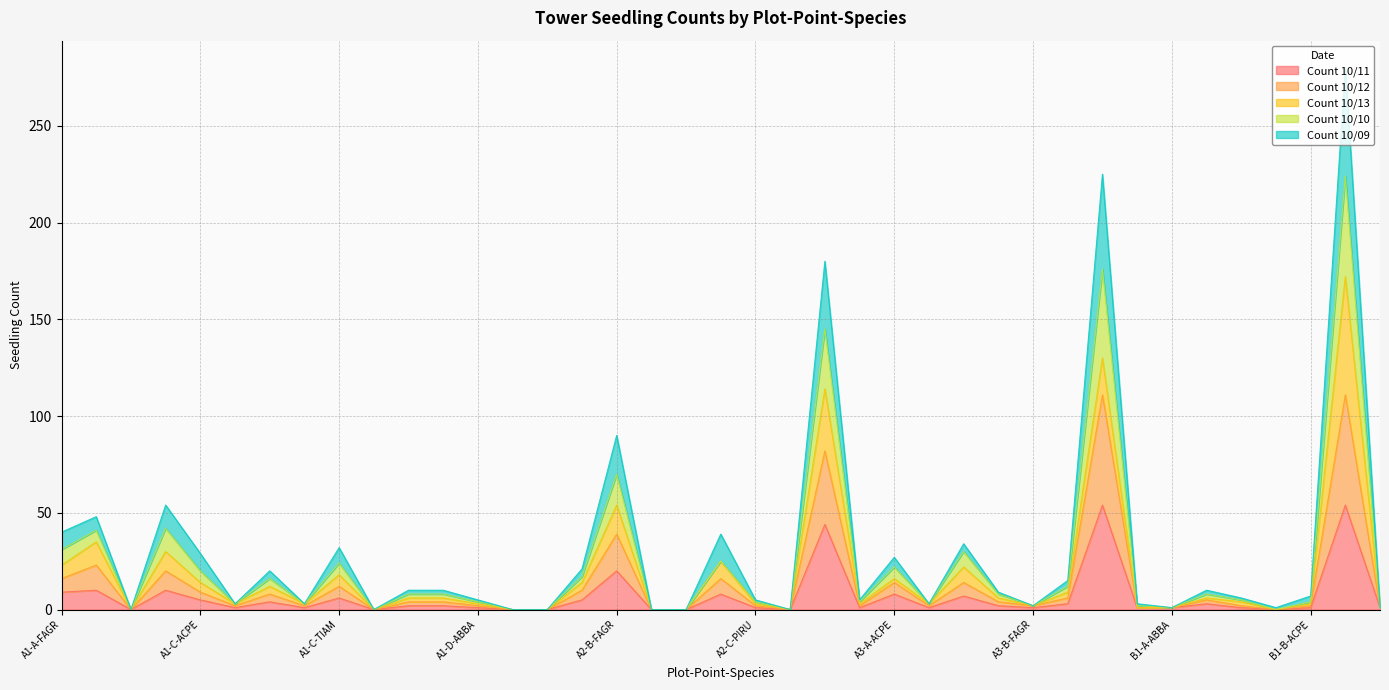

How many categories are shown in the chart?

39